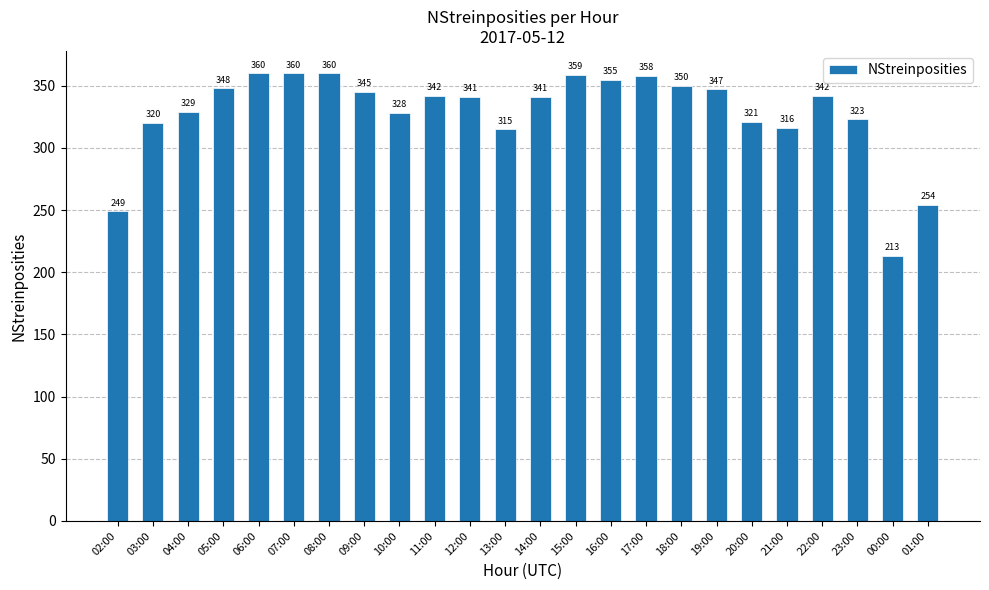

Reading right to left, what are all the values shown in this chart?

01:00=254	00:00=213	23:00=323	22:00=342	21:00=316	20:00=321	19:00=347	18:00=350	17:00=358	16:00=355	15:00=359	14:00=341	13:00=315	12:00=341	11:00=342	10:00=328	09:00=345	08:00=360	07:00=360	06:00=360	05:00=348	04:00=329	03:00=320	02:00=249